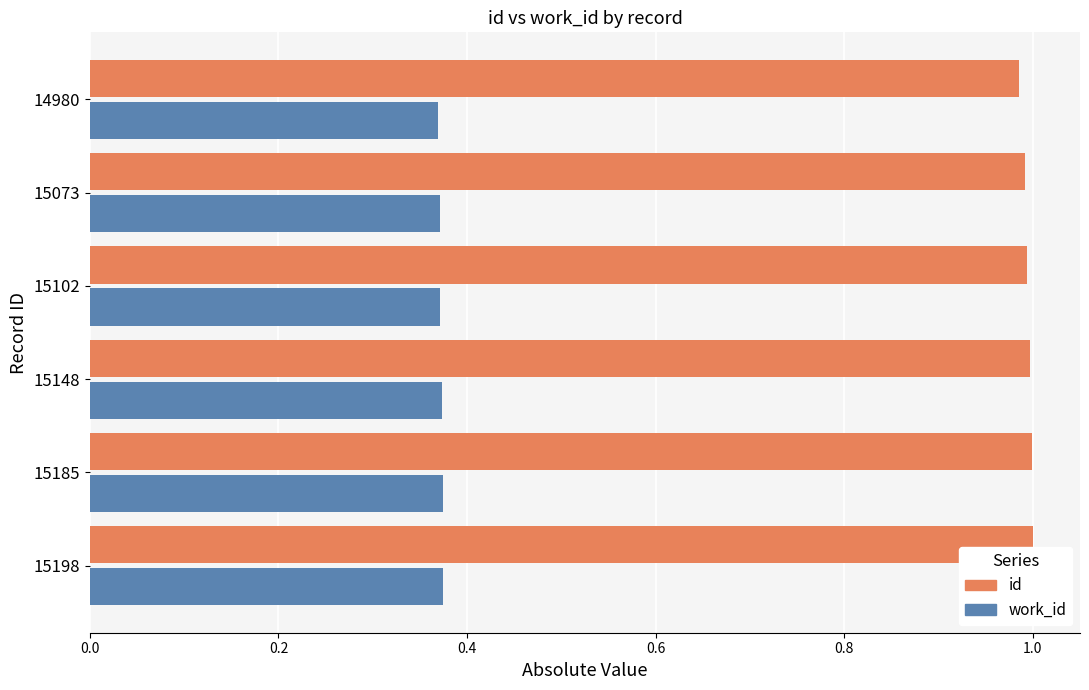

True or false: work_id has a value of 0.6 at 15148.

False